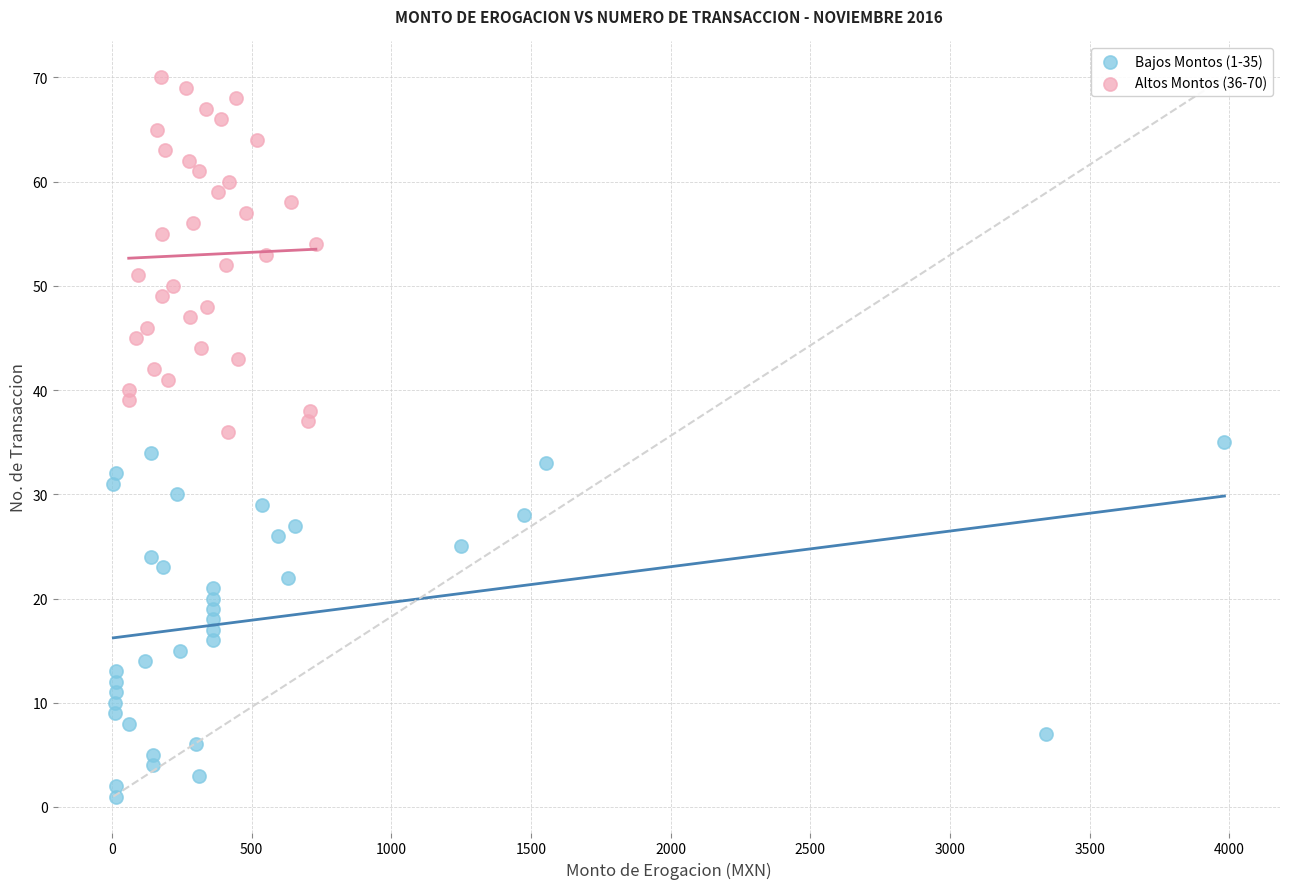

Which series reaches the minimum Y coordinate?

Bajos Montos (1-35)